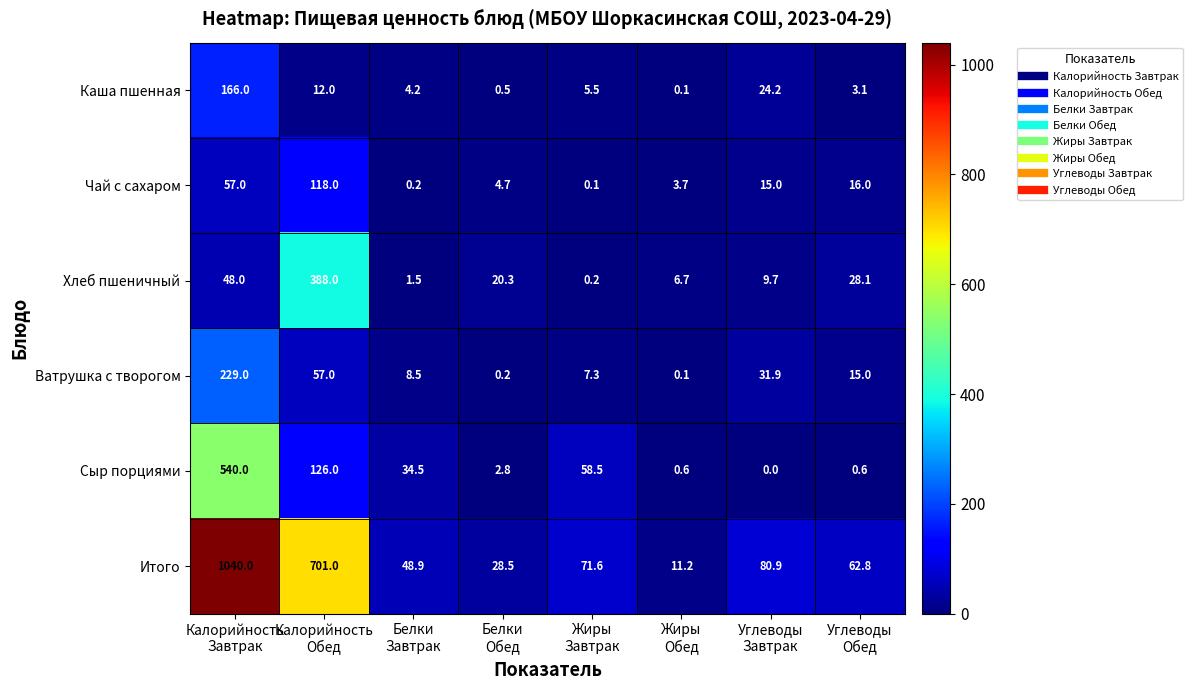

What is the difference between the maximum and minimum values in the Сыр порциями series?

540.0